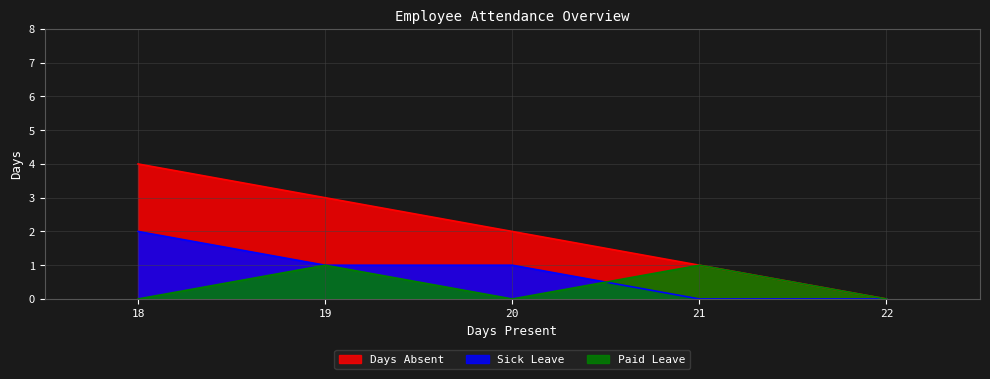

What is the difference between the maximum and second lowest values in the Paid Leave series?

1